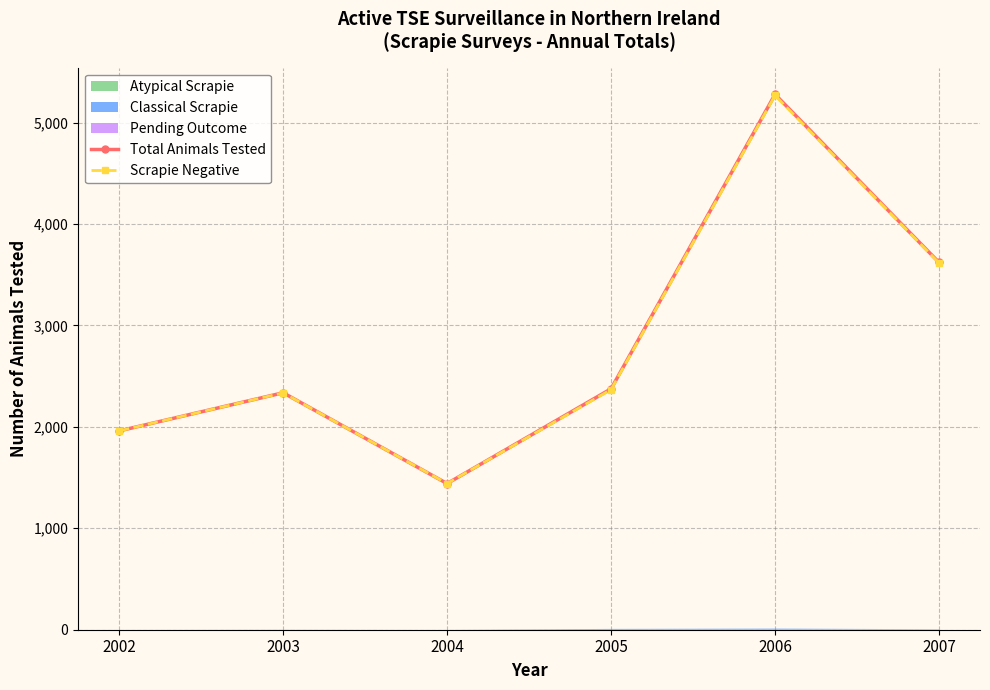

At which category does the chart reach its peak across all series?

2006